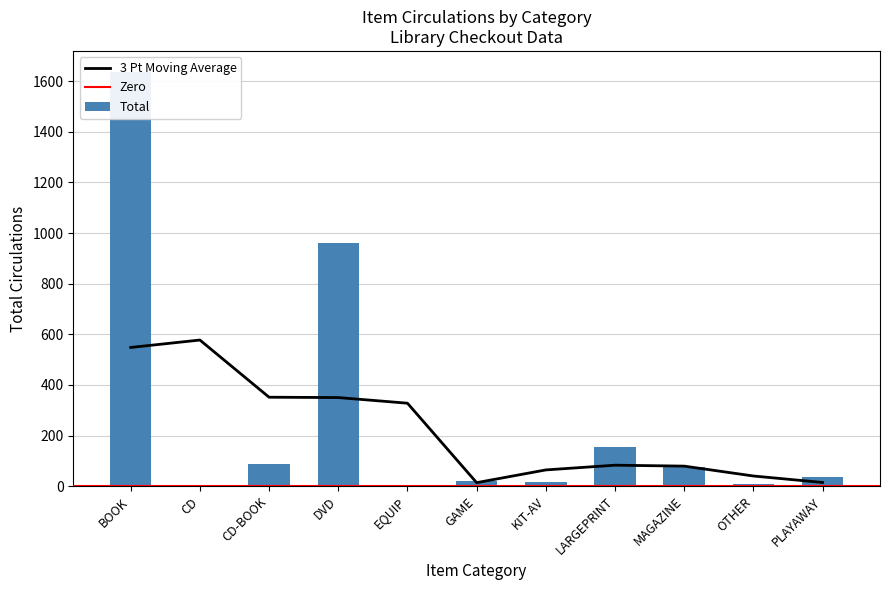

At which label is the value closest to 820?

DVD